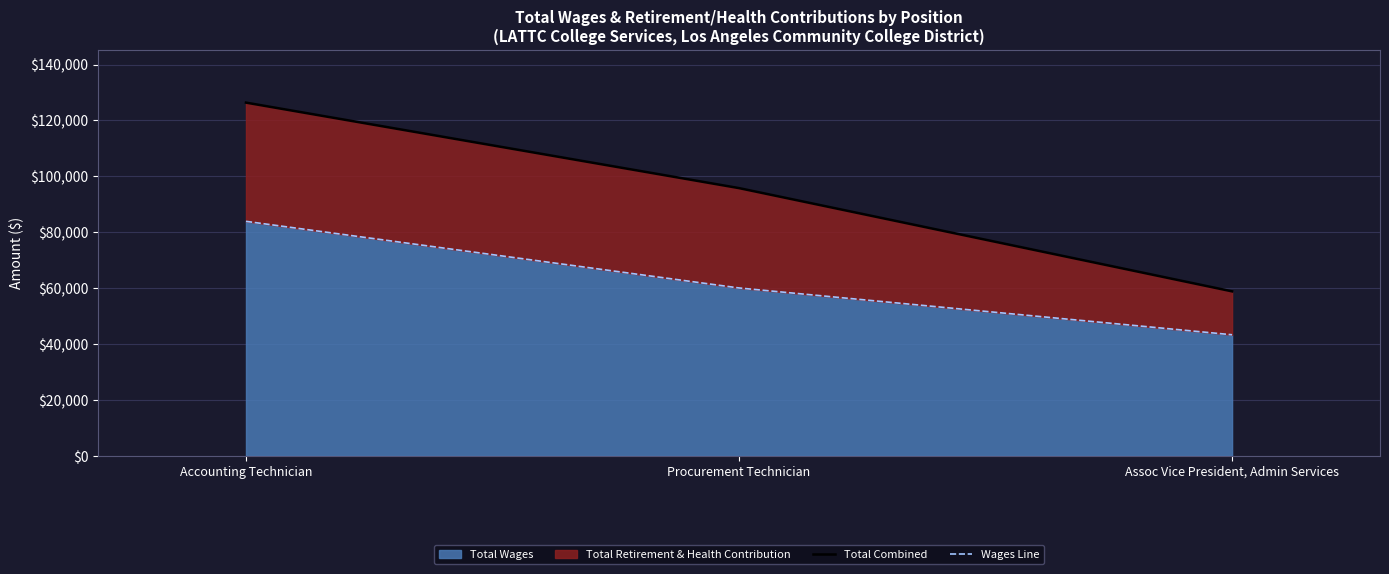

Rank the categories by Total Wages value from highest to lowest.

Accounting Technician, Procurement Technician, Assoc Vice President, Admin Services